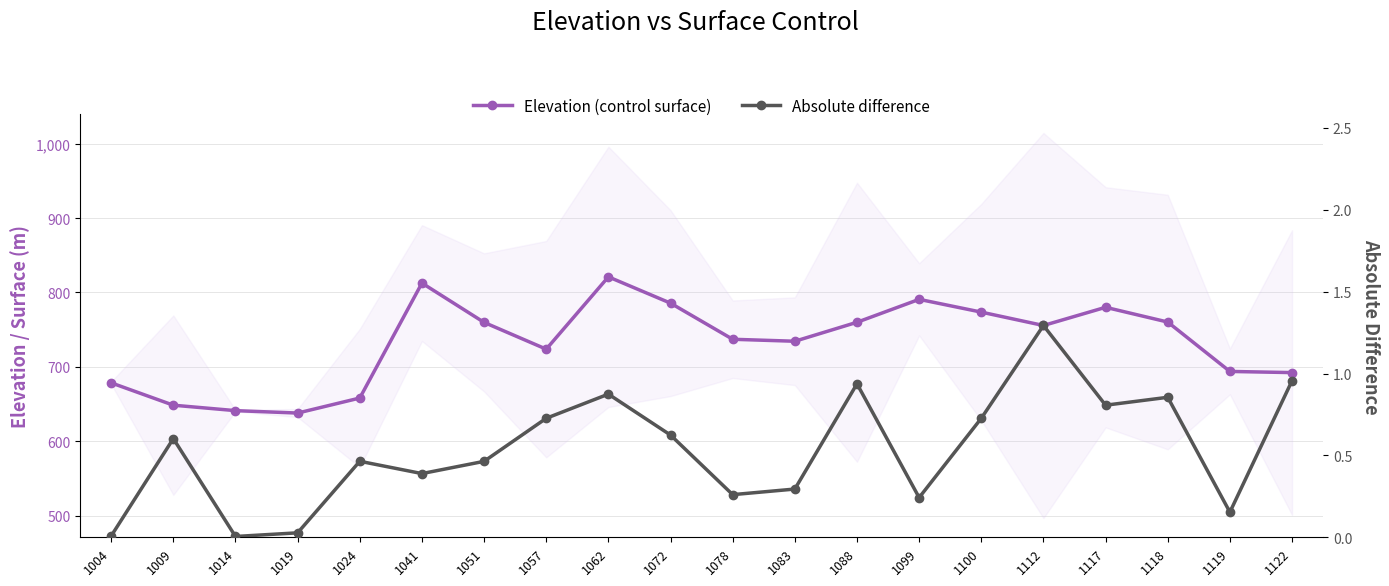

True or false: Elevation (control surface) has a value of 1042.6 at 1118.

False